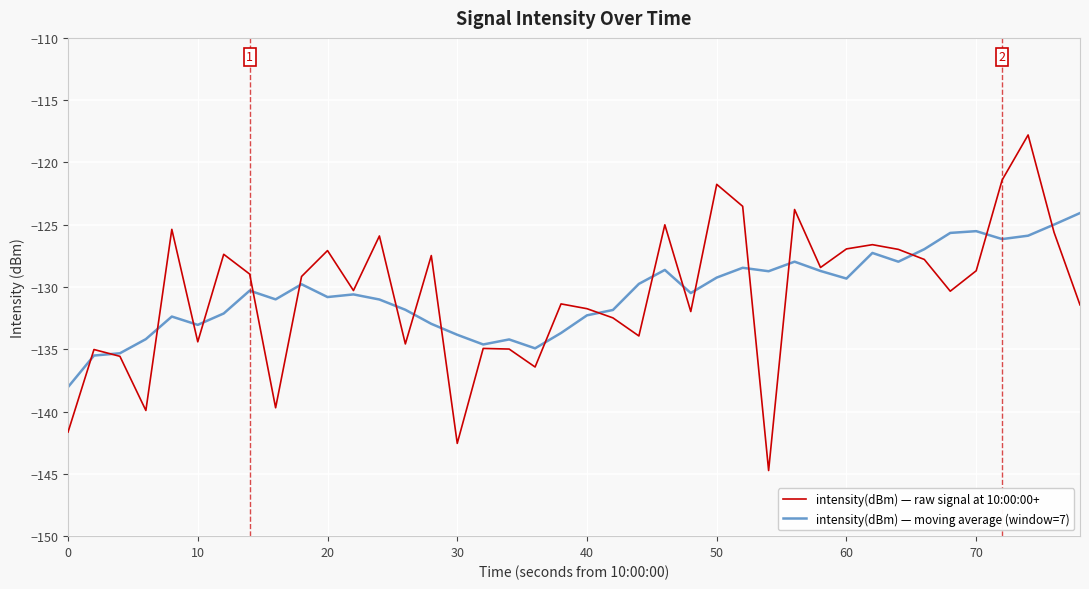

What is the sum of all intensity(dBm) — moving average (window=7) values?

-5219.9